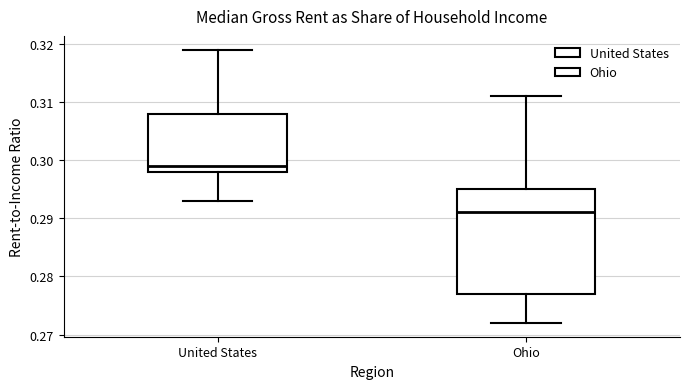

Reading left to right, read every box against the y-axis: the position of its median line, the range the box covers, and the ends of its whiskers. The values are not printed on the chart, so give them approximately, as read against the axis.

United States: median 0.299, box 0.298 to 0.308, whiskers 0.293 to 0.319
Ohio: median 0.291, box 0.277 to 0.295, whiskers 0.272 to 0.311